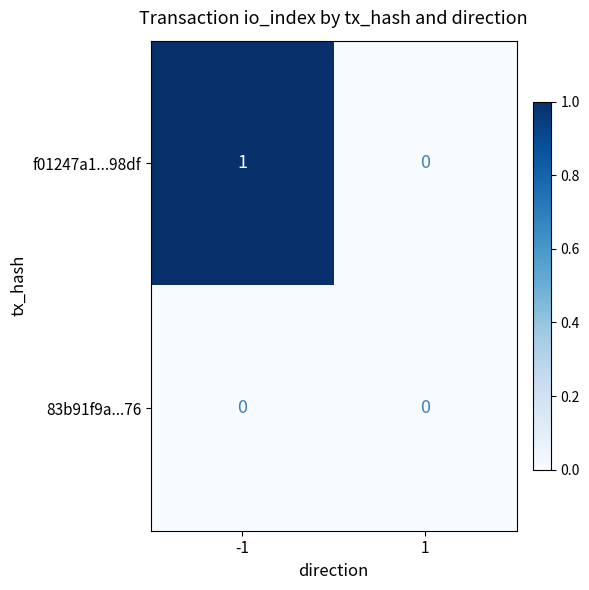

Which series has the largest range (max minus min)?

f01247a1...98df